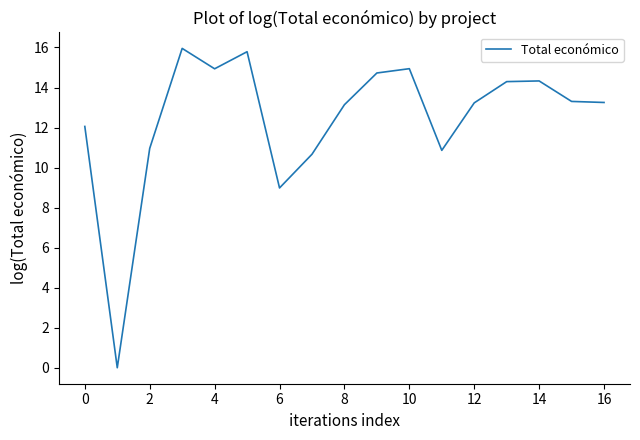

What is the greatest value displayed?

16.0